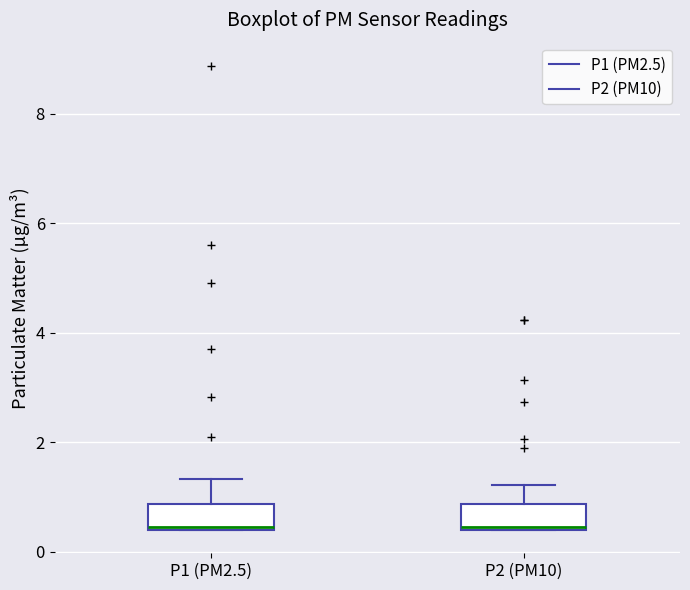

Reading left to right, read every box against the y-axis: the position of its median line, the range the box covers, and the ends of its whiskers. The values are not printed on the chart, so give them approximately, as read against the axis.

P1 (PM2.5): median 0.4, box 0.4 to 0.8, whiskers 0.4 to 1.4
P2 (PM10): median 0.4, box 0.4 to 0.8, whiskers 0.4 to 1.2